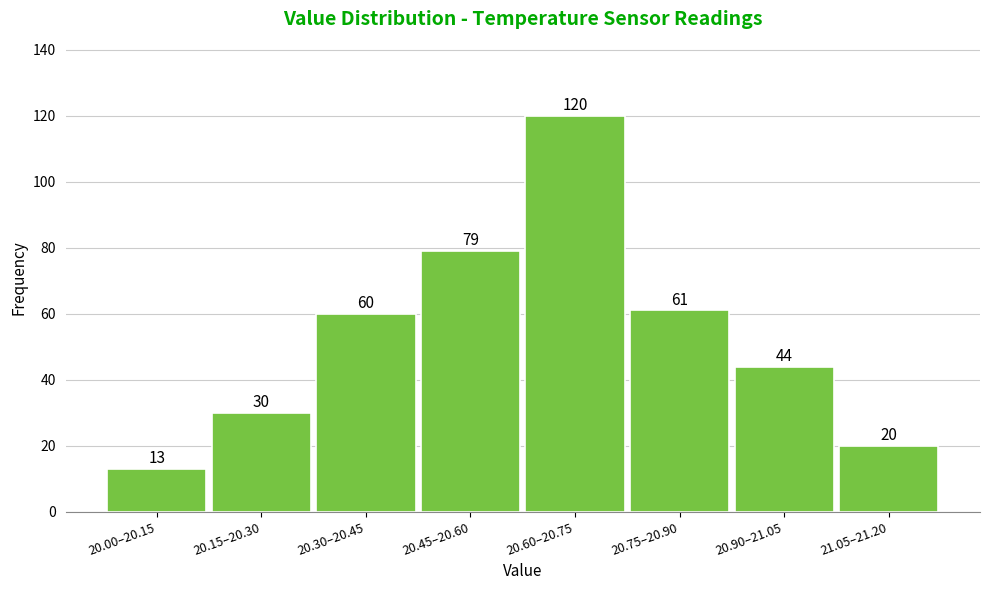

Reading left to right, transcribe all the data shown in this chart.

20.00–20.15=13	20.15–20.30=30	20.30–20.45=60	20.45–20.60=79	20.60–20.75=120	20.75–20.90=61	20.90–21.05=44	21.05–21.20=20